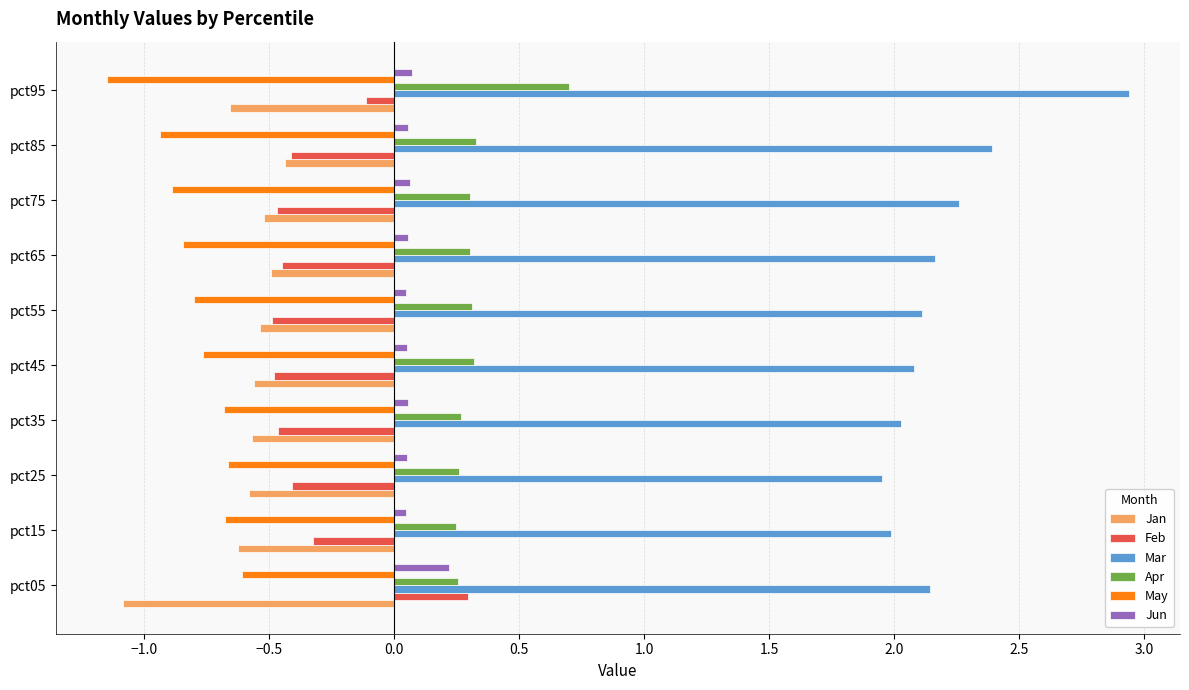

What is the average value of the Feb series?

-0.3